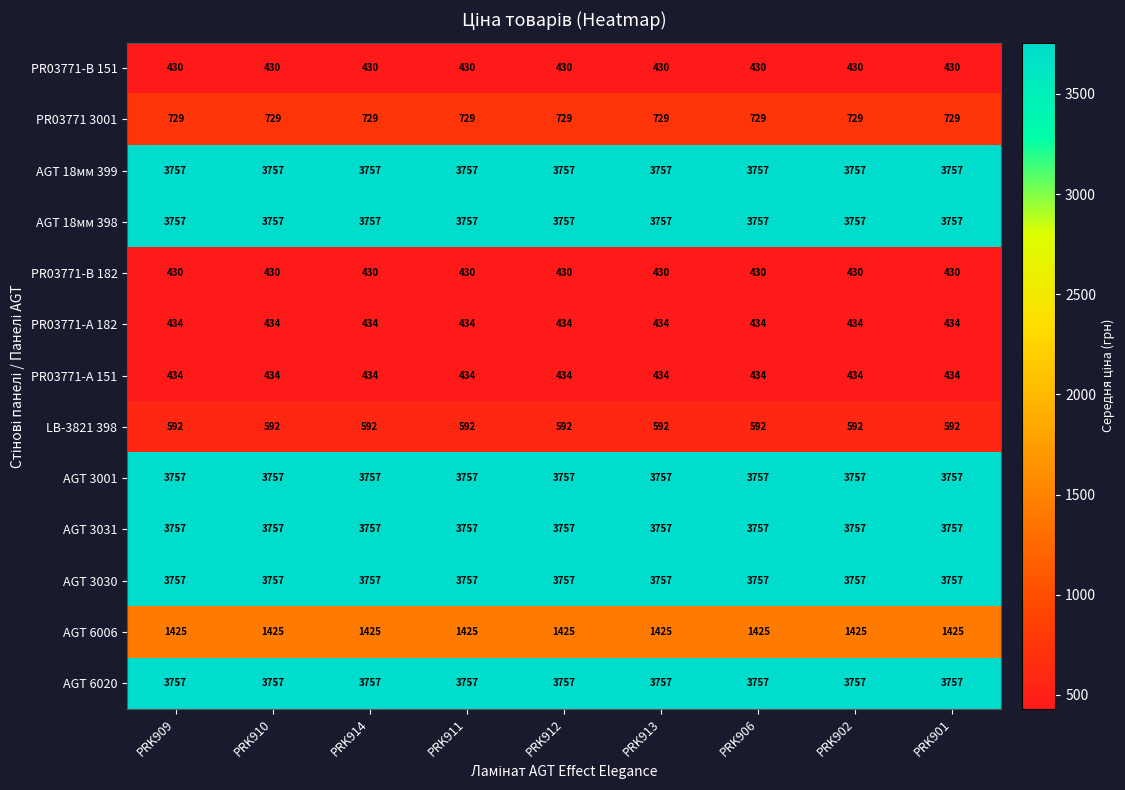

Is it true that AGT 6020 equals 3757 at PRK909?

True